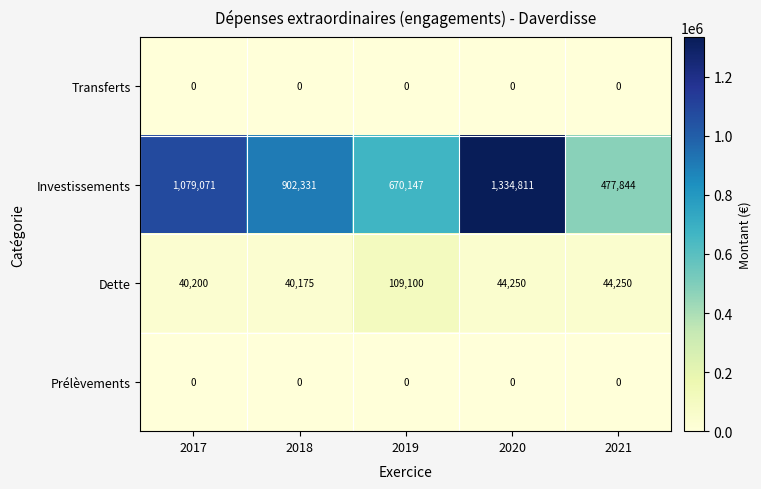

The Investissements series shows 348690 at 2020. True or false?

False